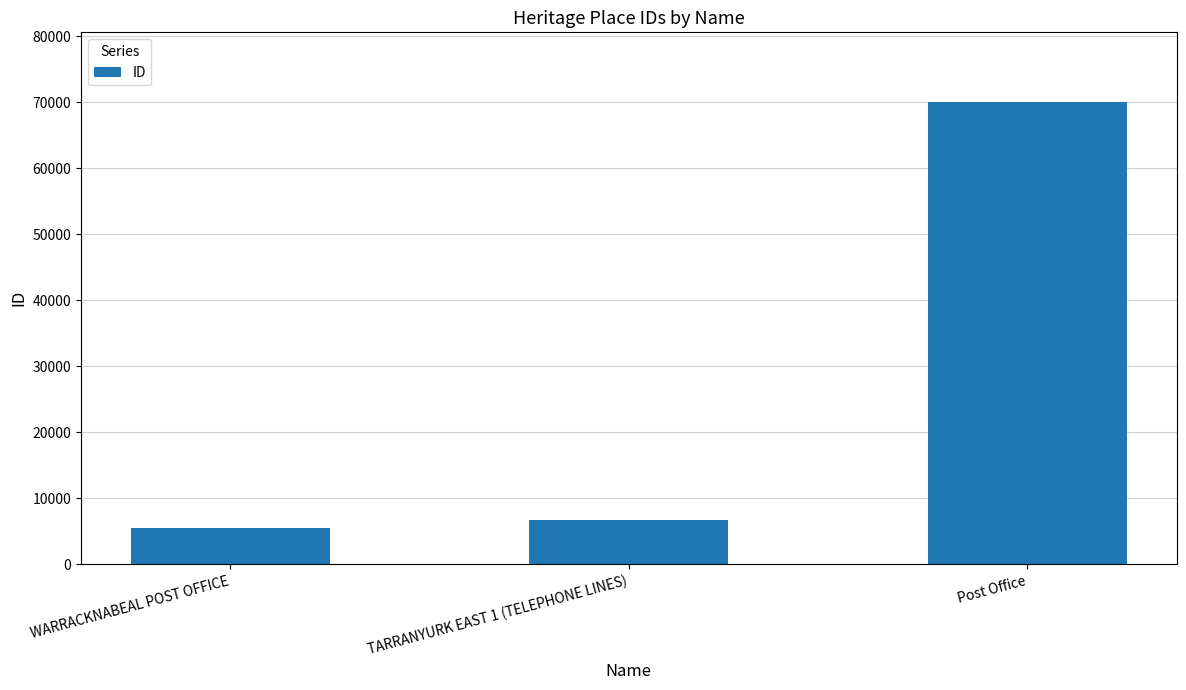

List the labels in order of value, largest first.

Post Office, TARRANYURK EAST 1 (TELEPHONE LINES), WARRACKNABEAL POST OFFICE